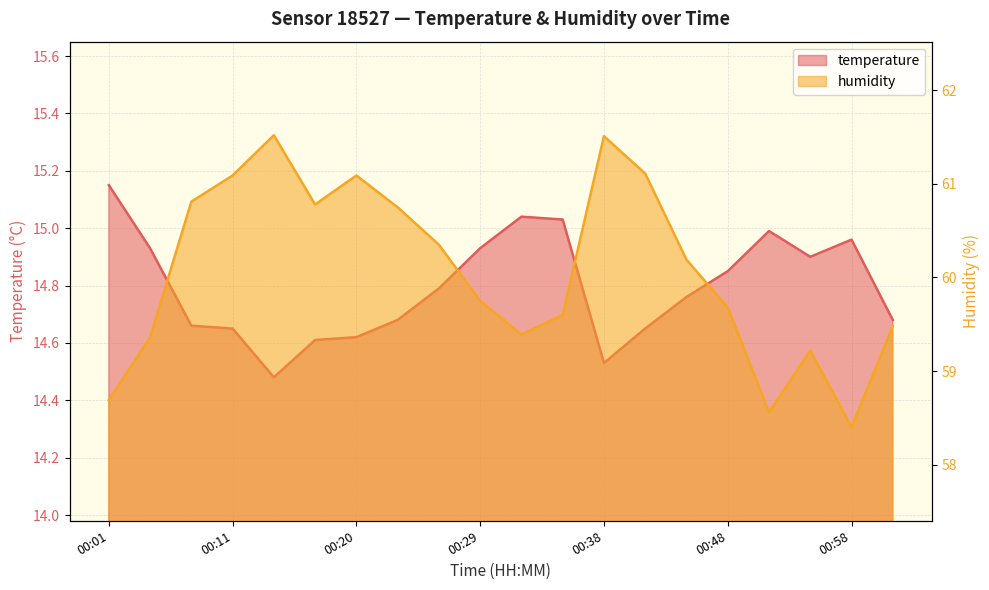

True or false: temperature has a value of 14.8 at 00:48.

True